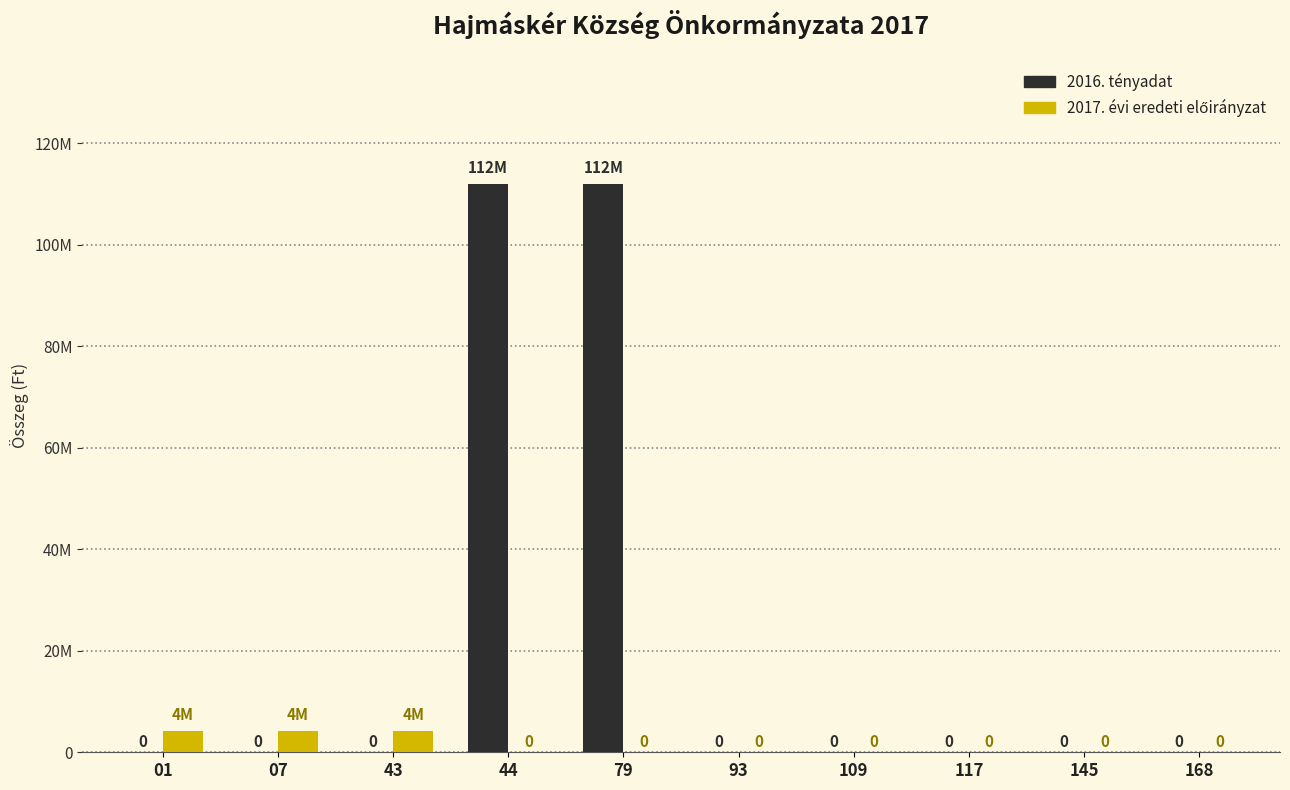

At how many categories does at least one series exceed 13827534?

2